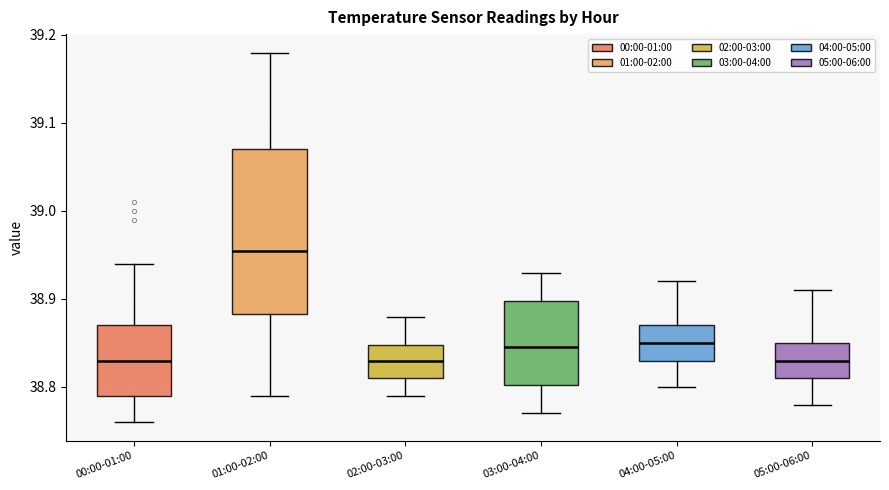

Reading left to right, transcribe this box plot: for each box, give where its median line is, the range the box spans, and where its two whiskers end, as read against the y-axis. The values are not printed on the chart, so give them approximately, as read against the axis.

00:00-01:00: median 38.83, box 38.79 to 38.87, whiskers 38.76 to 38.94
01:00-02:00: median 38.96, box 38.88 to 39.07, whiskers 38.79 to 39.18
02:00-03:00: median 38.83, box 38.81 to 38.85, whiskers 38.79 to 38.88
03:00-04:00: median 38.85, box 38.80 to 38.90, whiskers 38.77 to 38.93
04:00-05:00: median 38.85, box 38.83 to 38.87, whiskers 38.80 to 38.92
05:00-06:00: median 38.83, box 38.81 to 38.85, whiskers 38.78 to 38.91